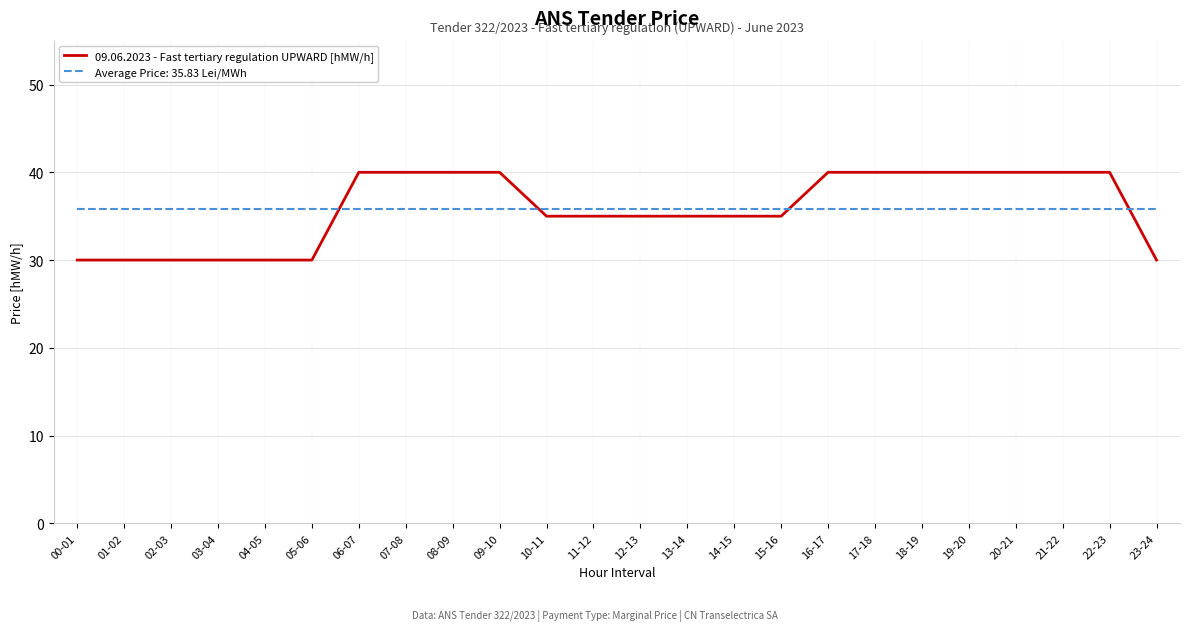

What position from the left is 13-14?

14